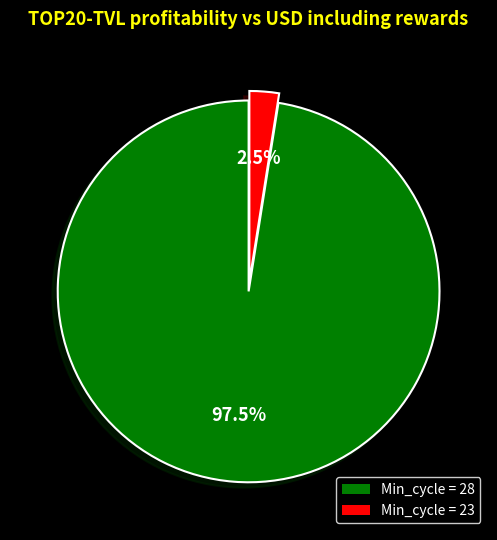

Is there a majority slice in this chart?

Yes